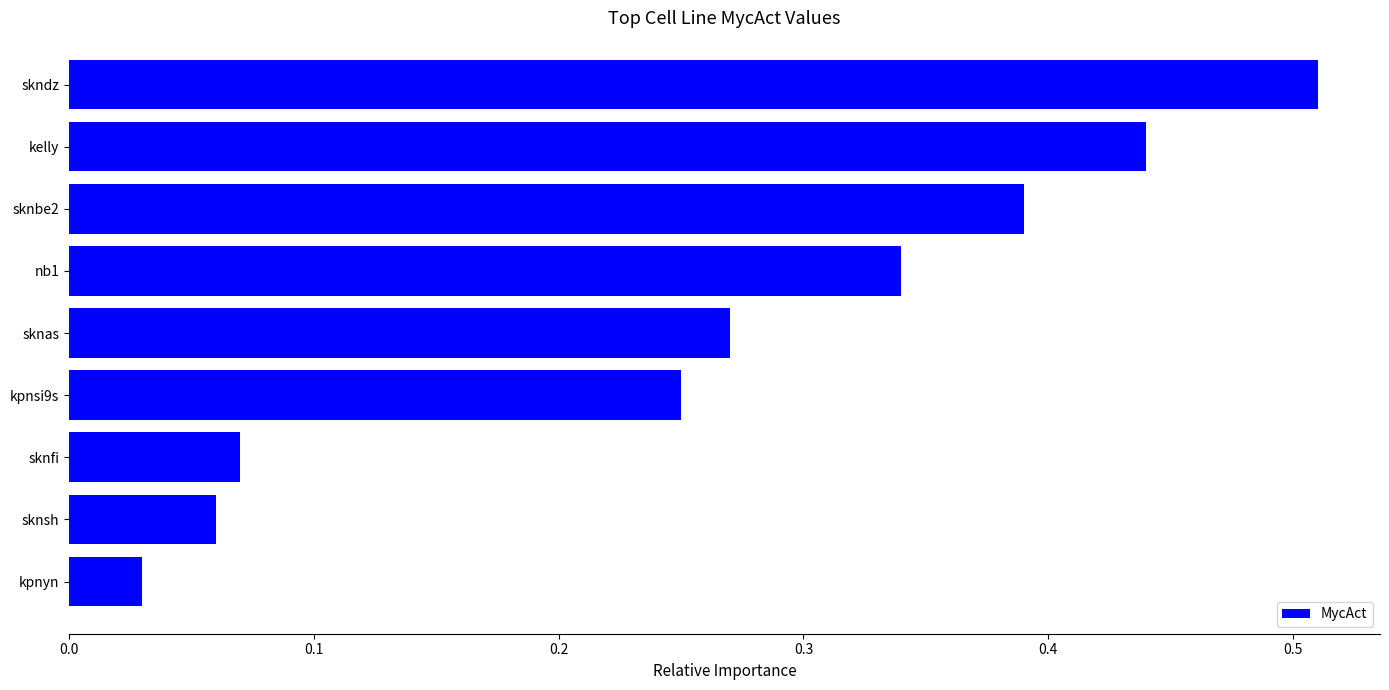

Which has a higher value, sknbe2 or kpnsi9s?

sknbe2